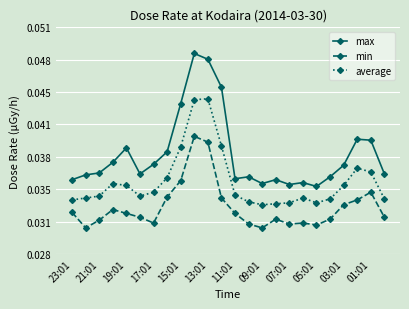

What are all the series names shown in the legend?

max, min, average